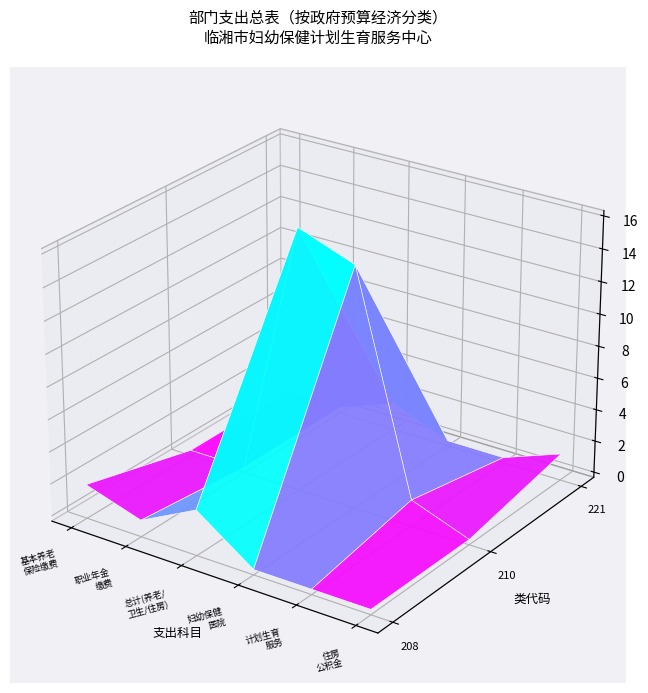

Where is 221 nearest to the value 0?

机关事业单位基本养老保险缴费支出